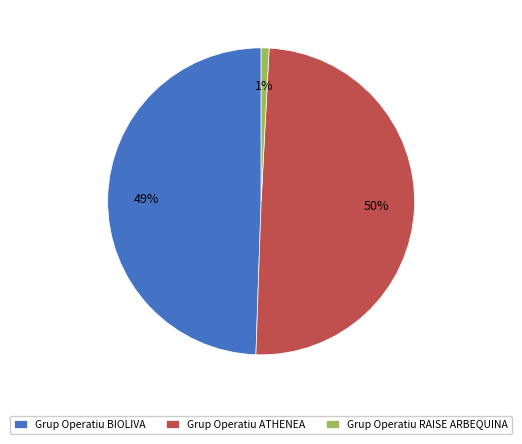

Which has a higher value, Grup Operatiu RAISE ARBEQUINA or Grup Operatiu BIOLIVA?

Grup Operatiu BIOLIVA